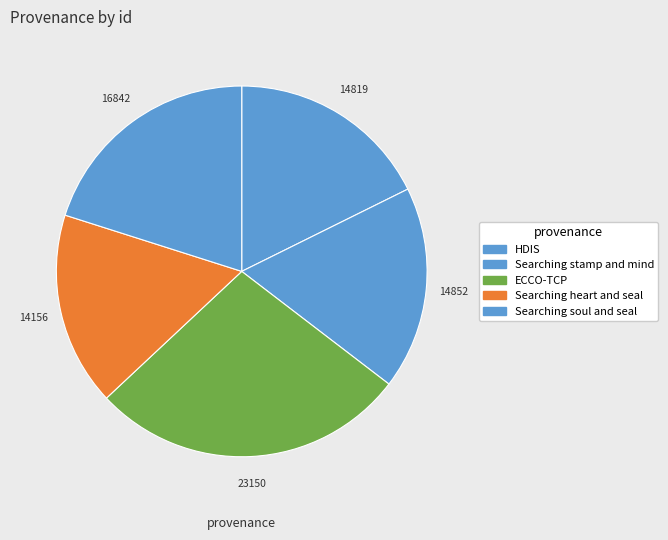

Count the number of slices in the pie.

5